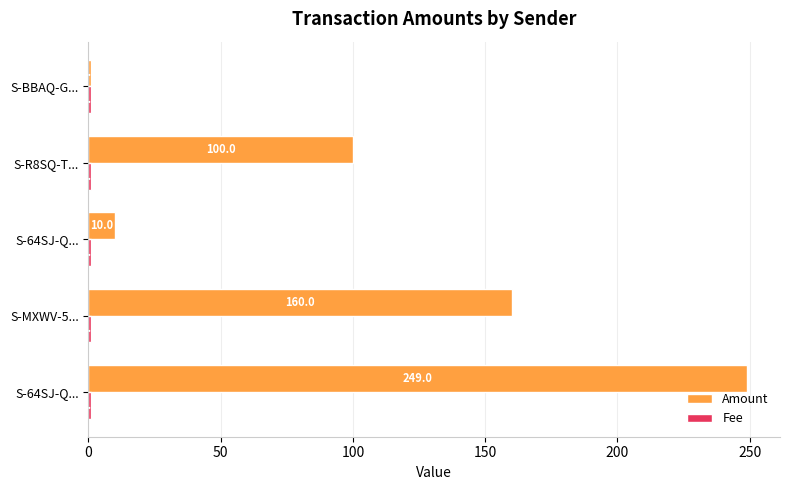

What is the difference between the second highest and minimum values in the Amount series?

159